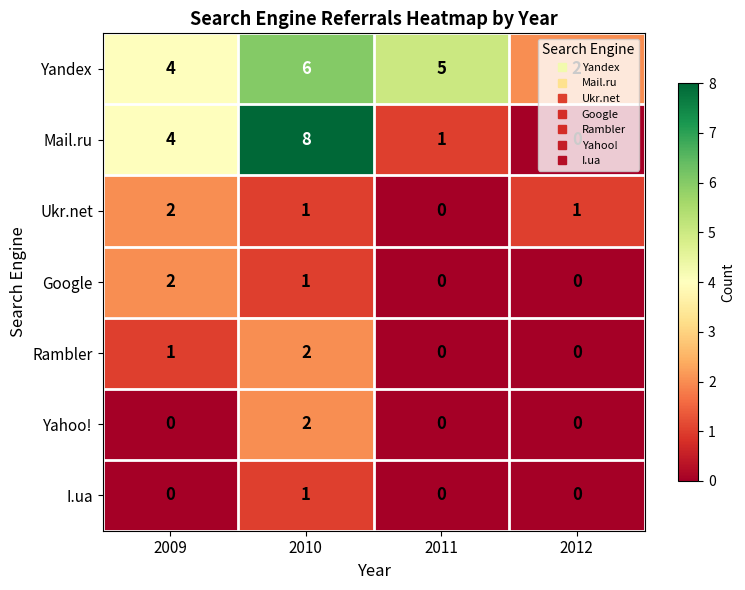

True or false: I.ua has a value of 1 at 2010.

True